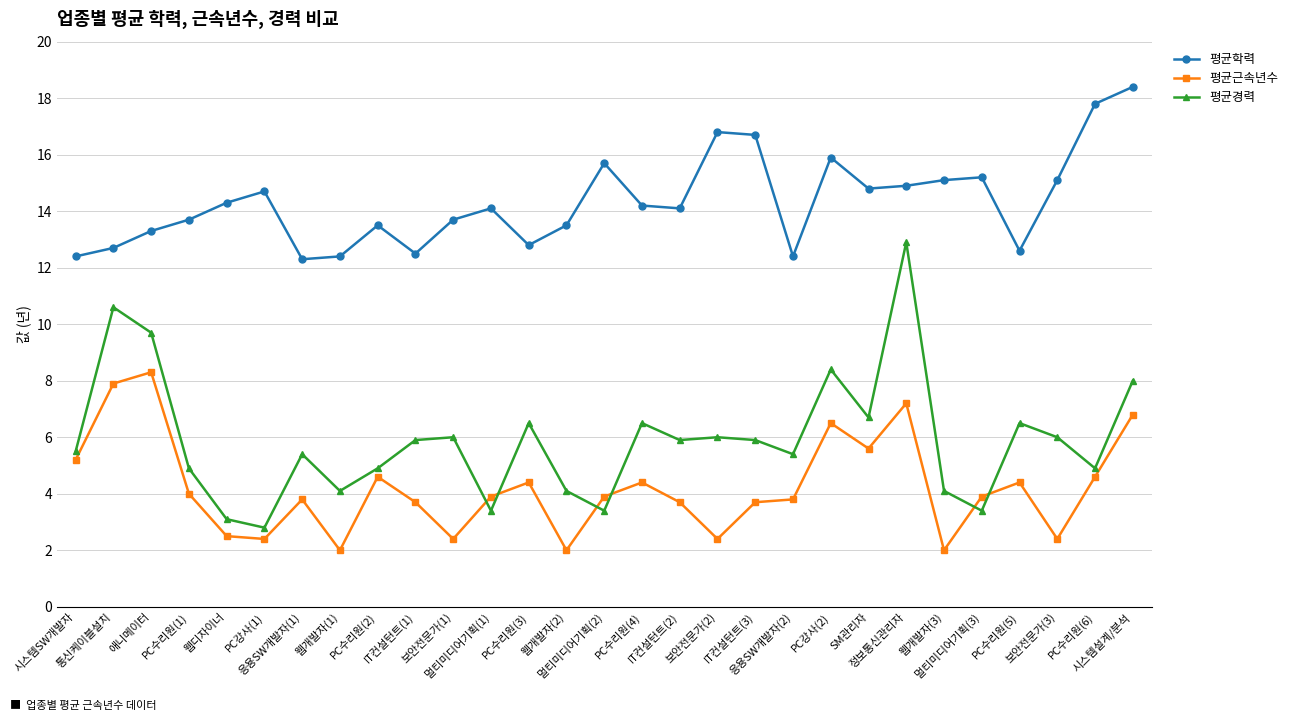

In 평균경력, how many points are higher than both neighbors (excluding endpoints)?

9